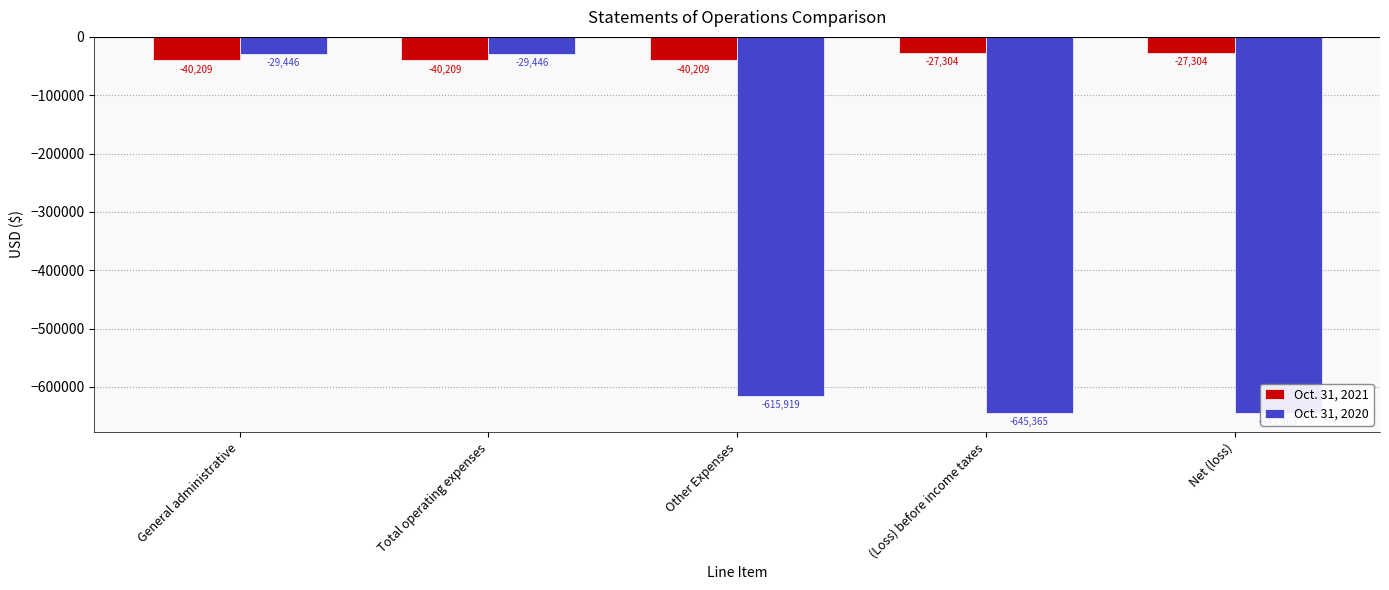

What are all the series names shown in the legend?

Oct. 31, 2021, Oct. 31, 2020